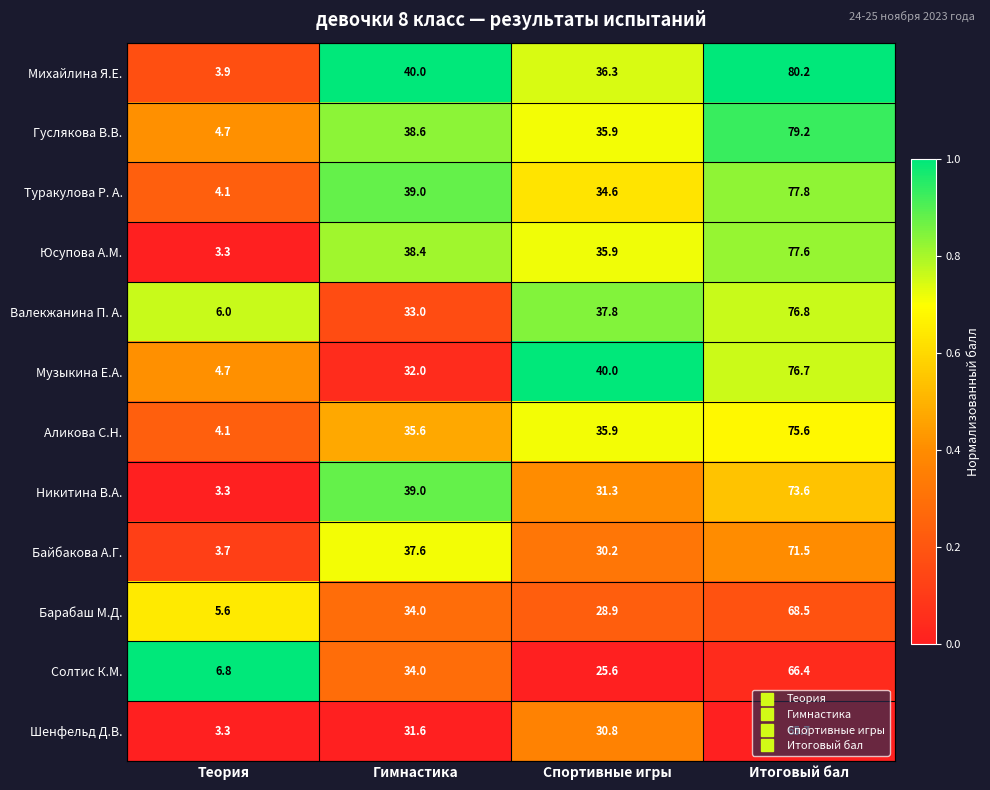

What is the smallest value displayed?

3.3